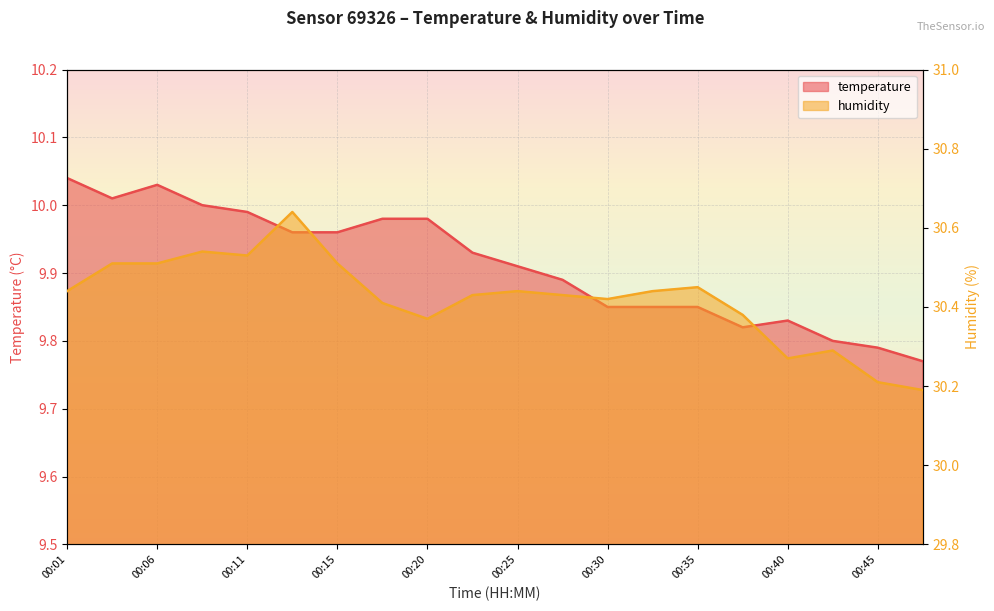

List the series in order of their peak value, lowest first.

temperature, humidity